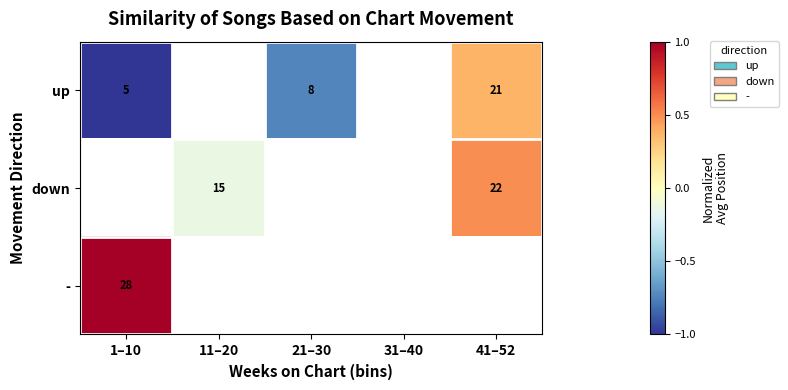

True or false: down has a value of 15 at 11–20.

True